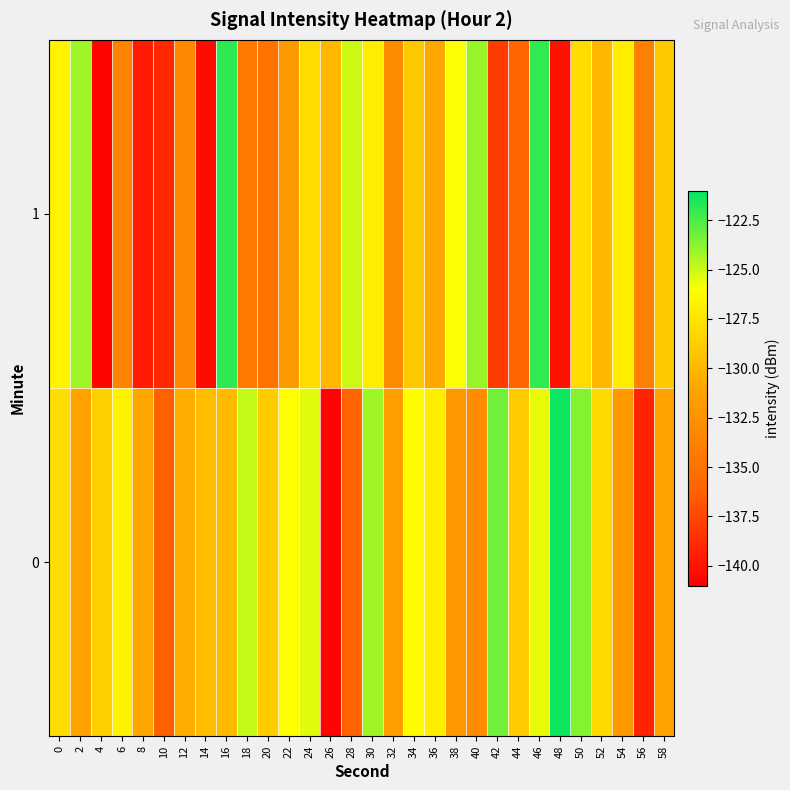

Between 24 and 42, which series saw the biggest shift?

1